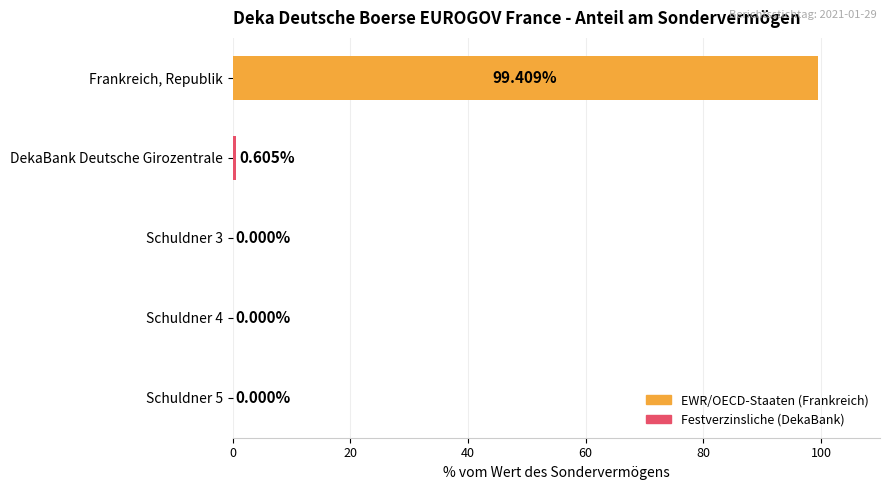

Which label corresponds to the largest value in the chart?

Frankreich, Republik